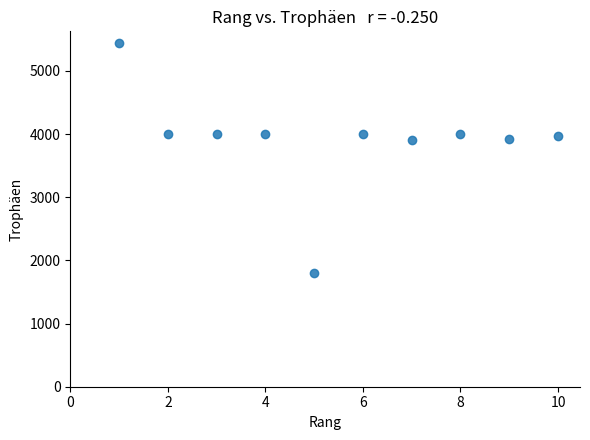

What is the average Y value?

3904